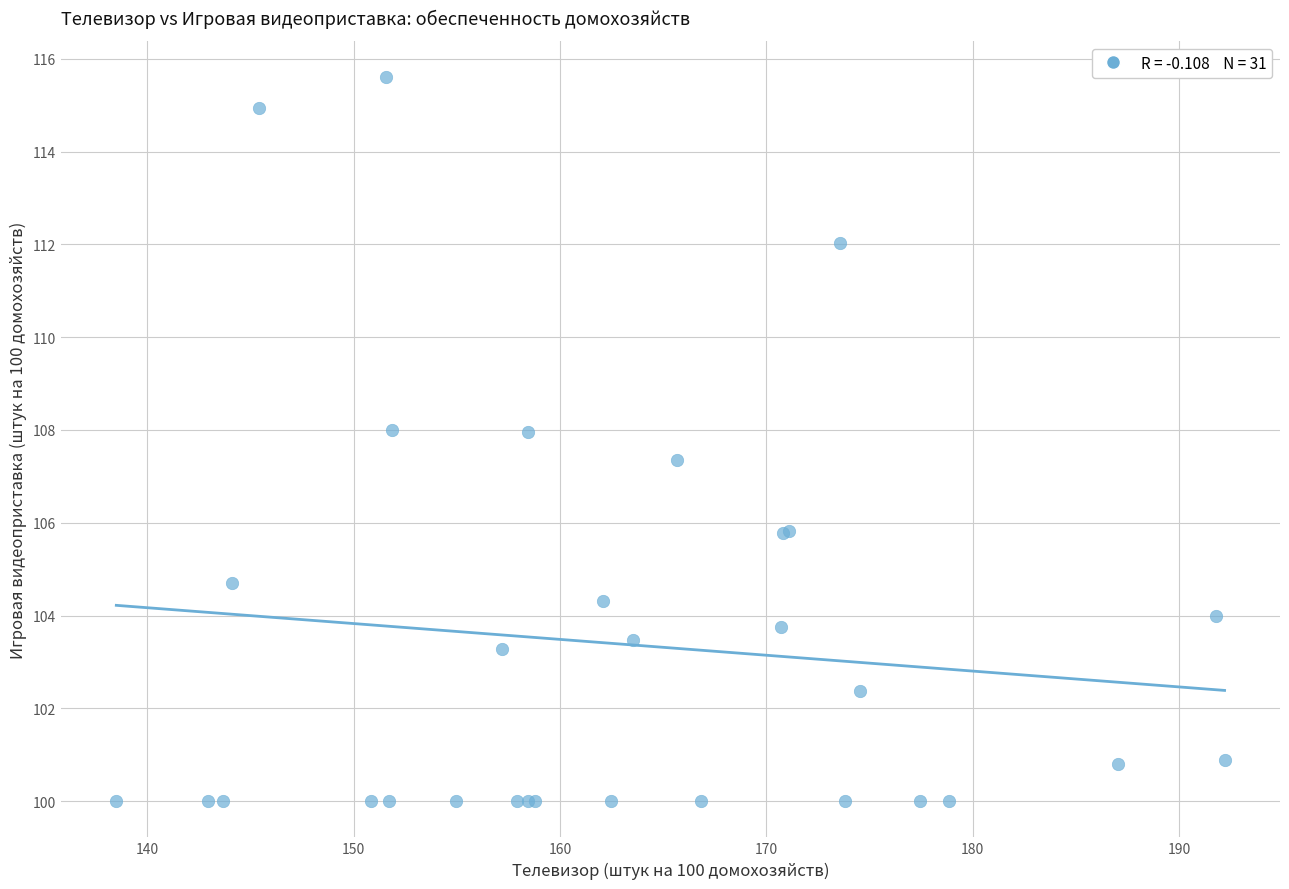

What Y value in the scatter plot is closest to 107?

107.4